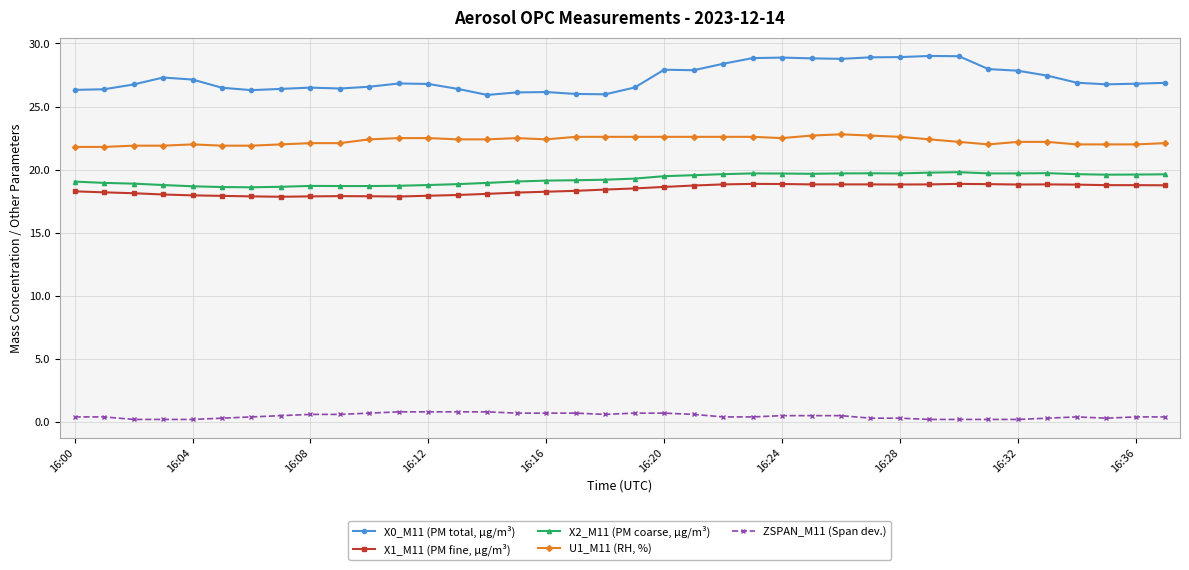

Which series has the largest total across all categories?

X0_M11 (PM total, µg/m³)